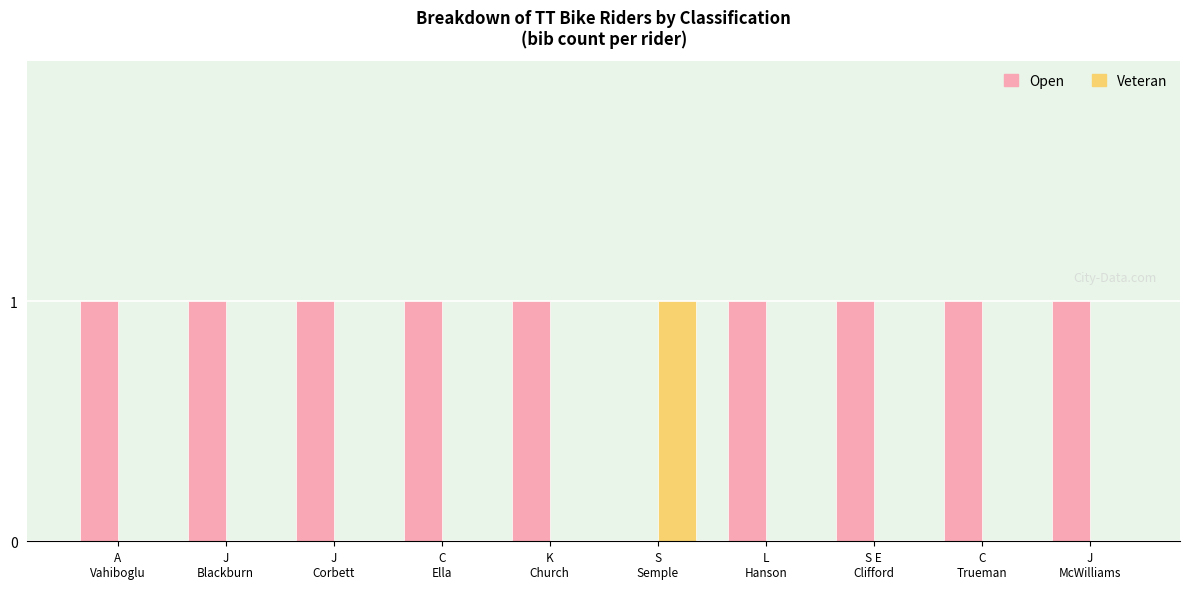

What are all the series names shown in the legend?

Open, Veteran